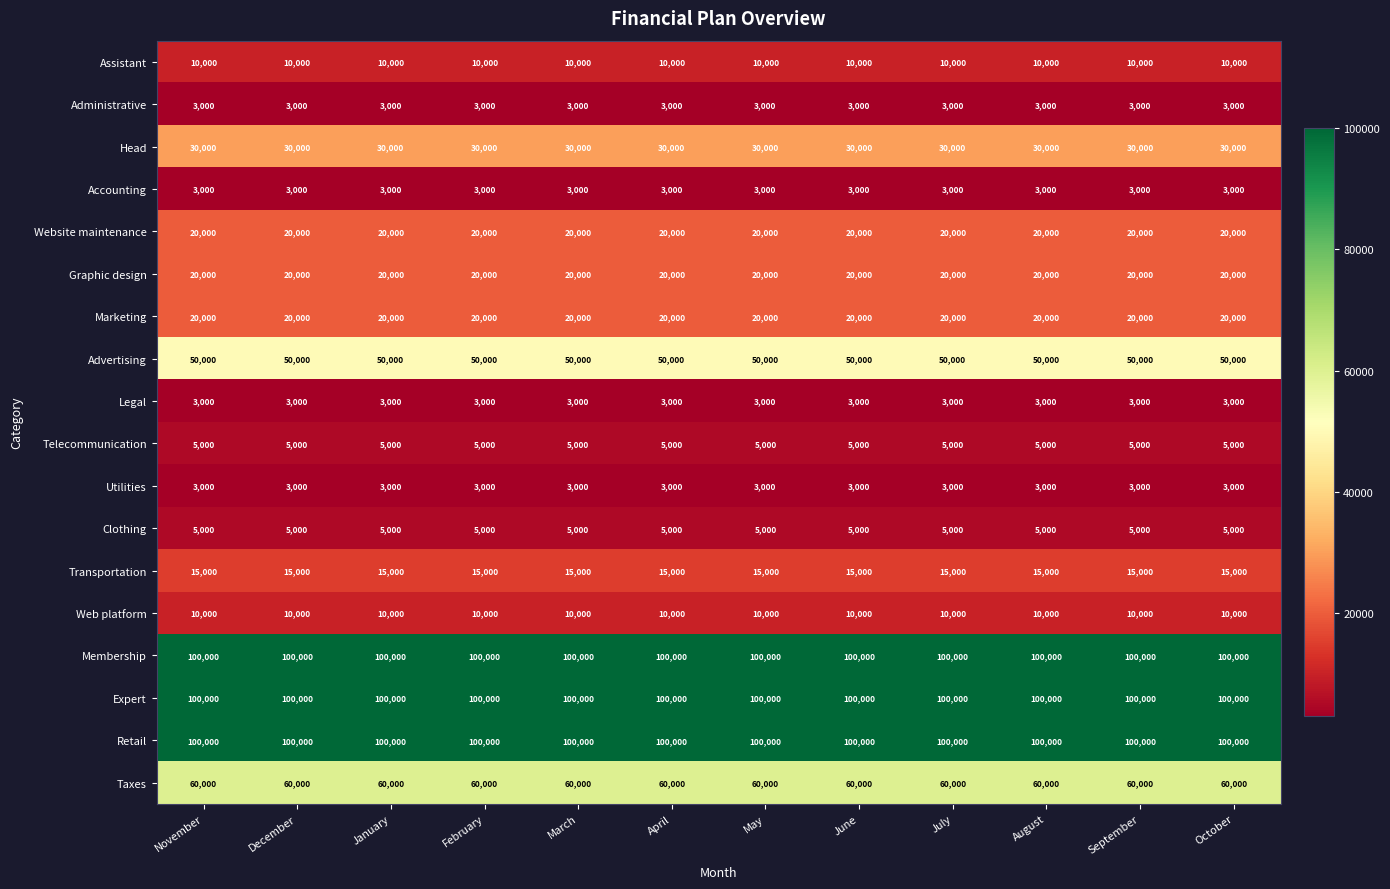

What is the greatest value displayed?

100000